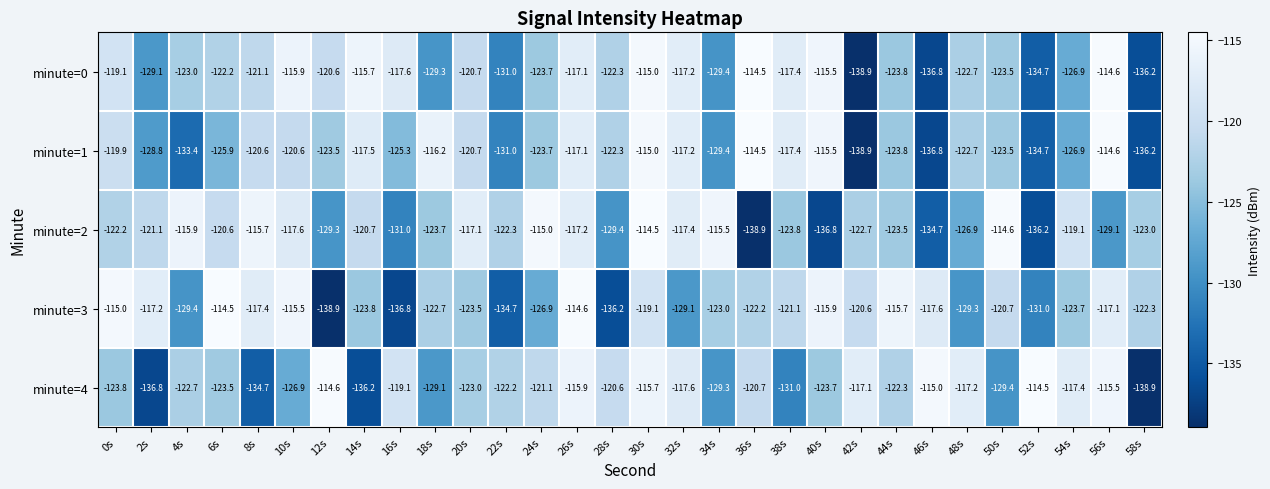

Where is minute=1 nearest to the value -126?

6s